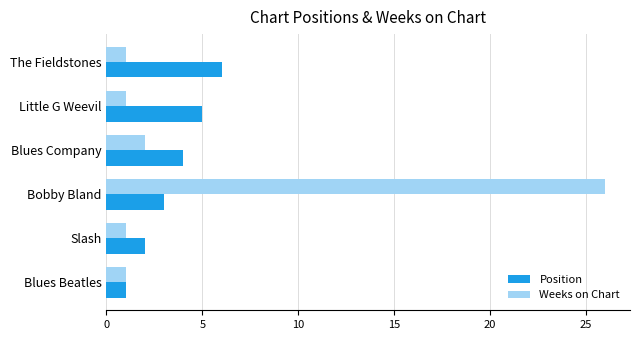

Which series has the largest range (max minus min)?

Weeks on Chart